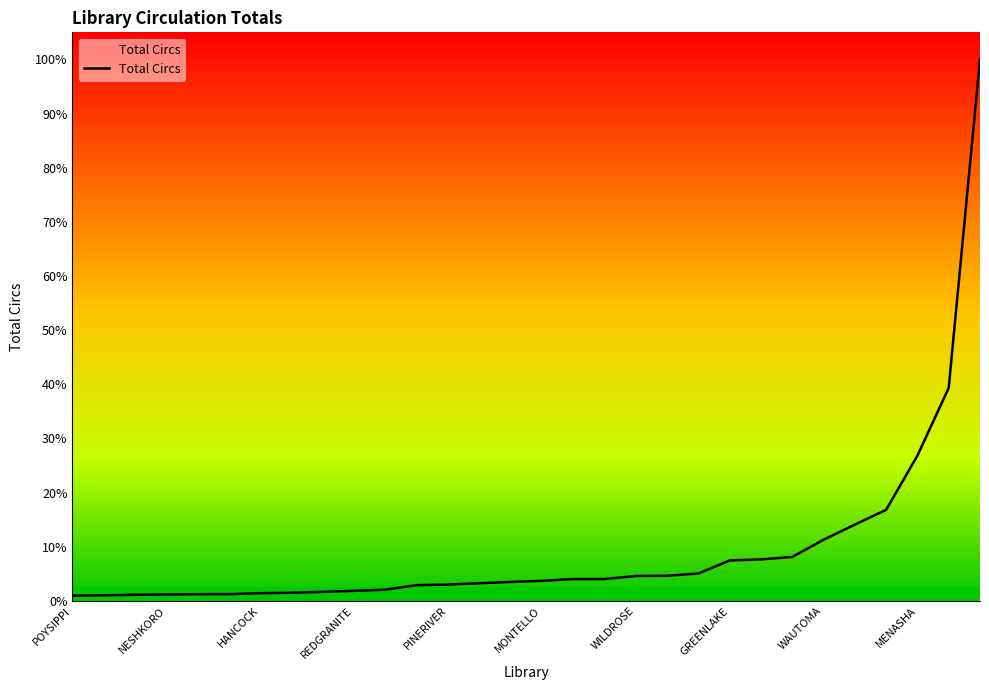

Does the chart display data point markers on the line(s)?

No